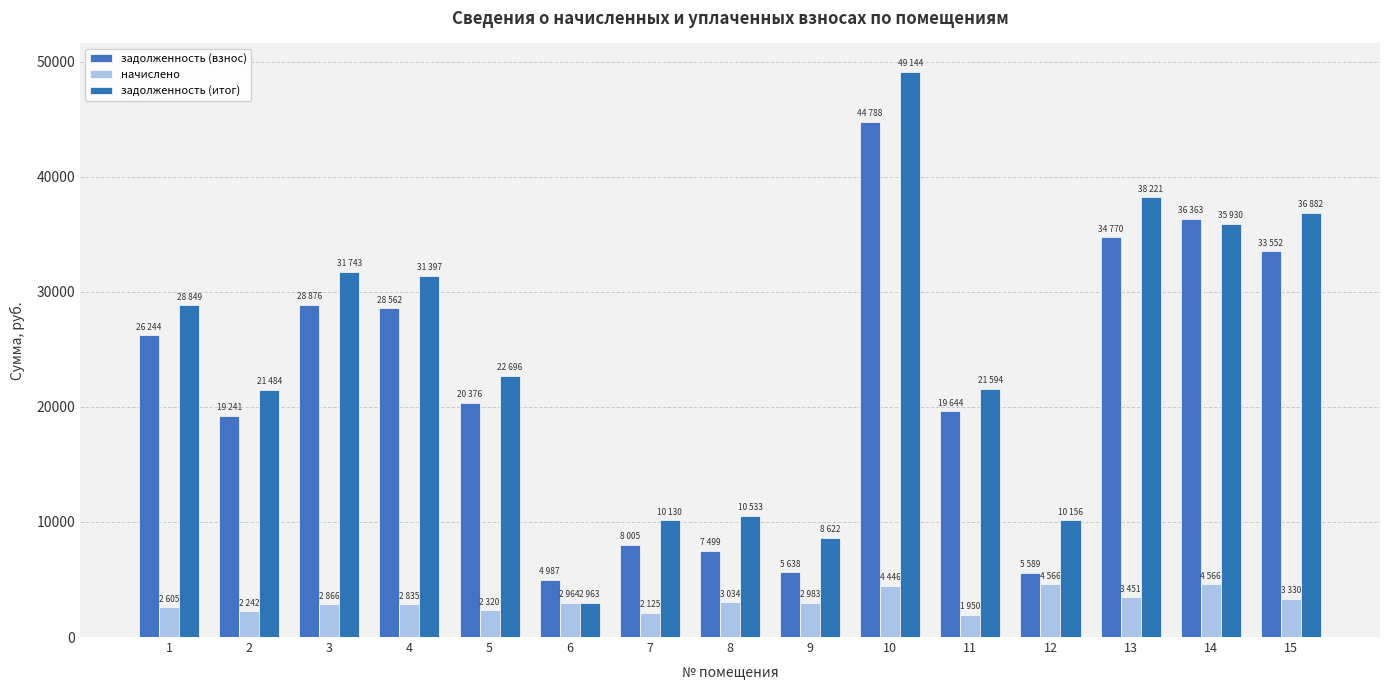

Which has a higher value, 13 or 3?

13